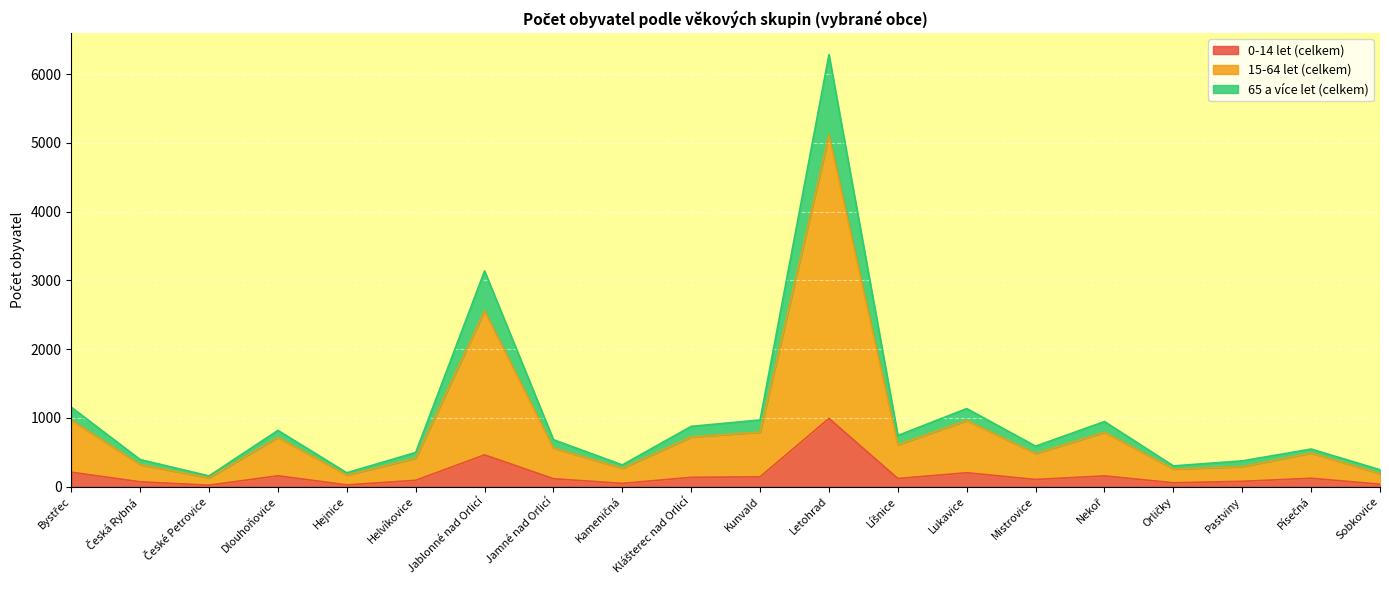

At which label is 15-64 let (celkem) closest to 2620?

Jablonné nad Orlicí